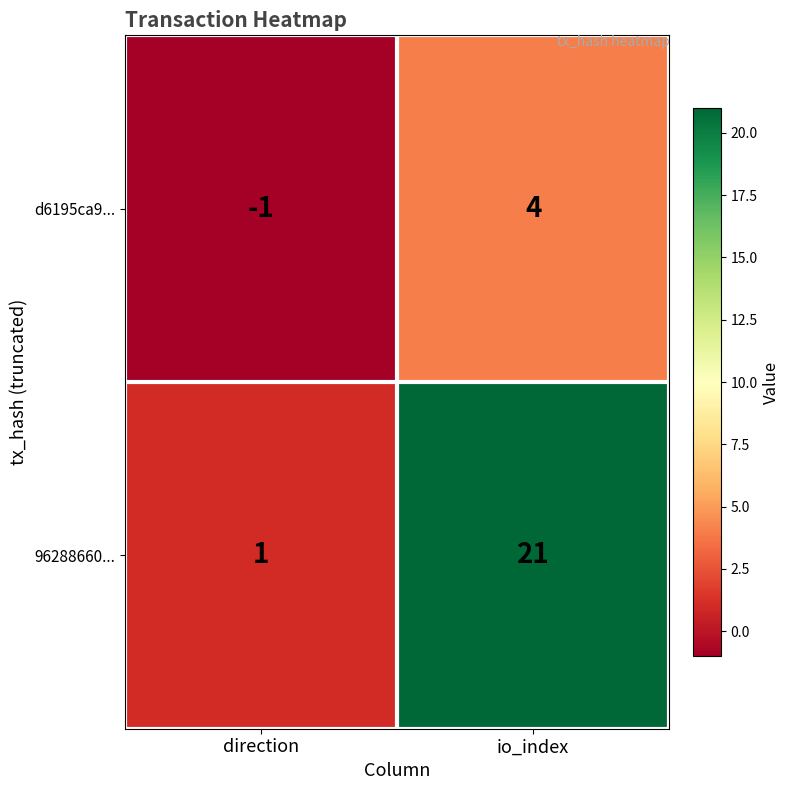

At which label is 96288660... closest to 11?

direction